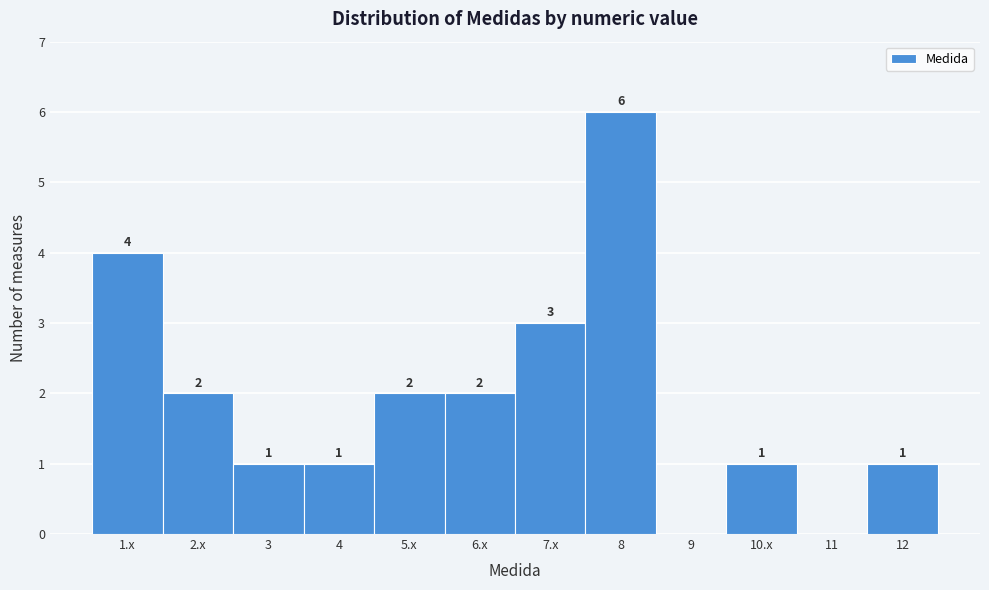

Reading left to right, what are all the values shown in this chart?

1.x=4	2.x=2	3=1	4=1	5.x=2	6.x=2	7.x=3	8=6	9=0	10.x=1	11=0	12=1